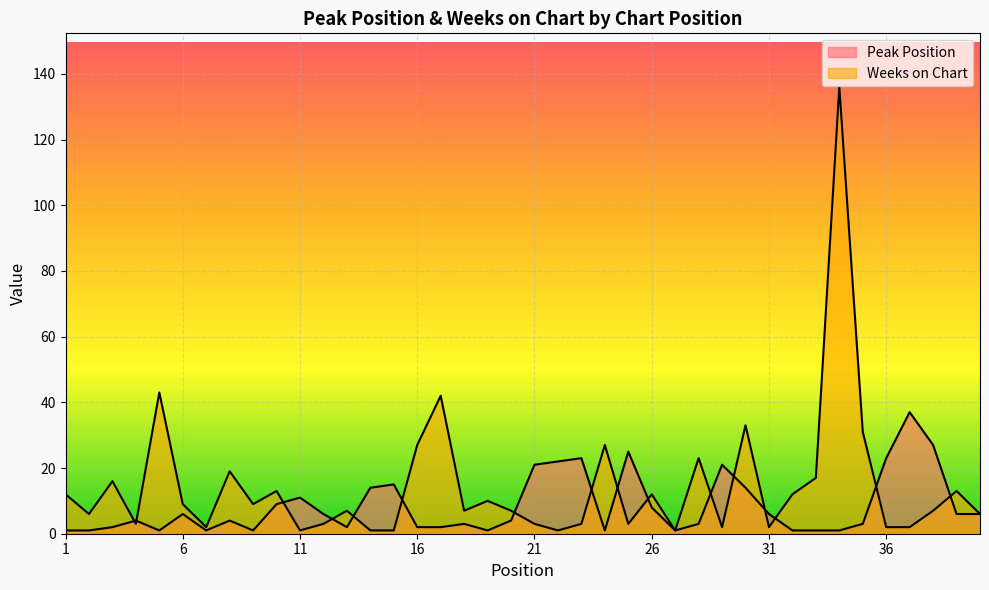

At 15, list the series in order from largest to smallest.

Peak Position, Weeks on Chart